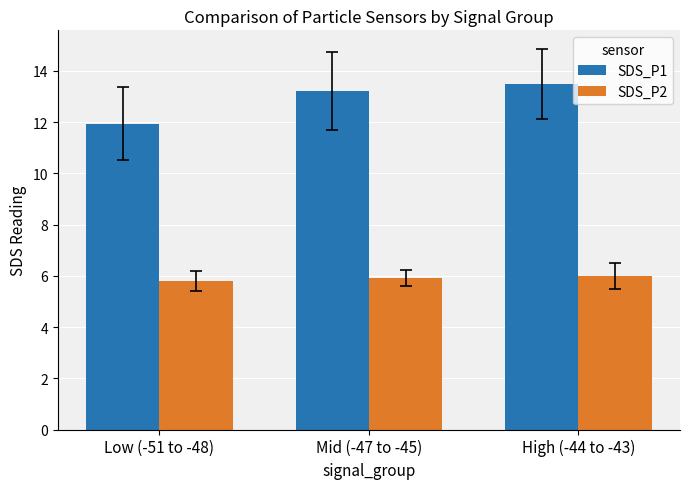

What is the maximum value for SDS_P2?

6.0